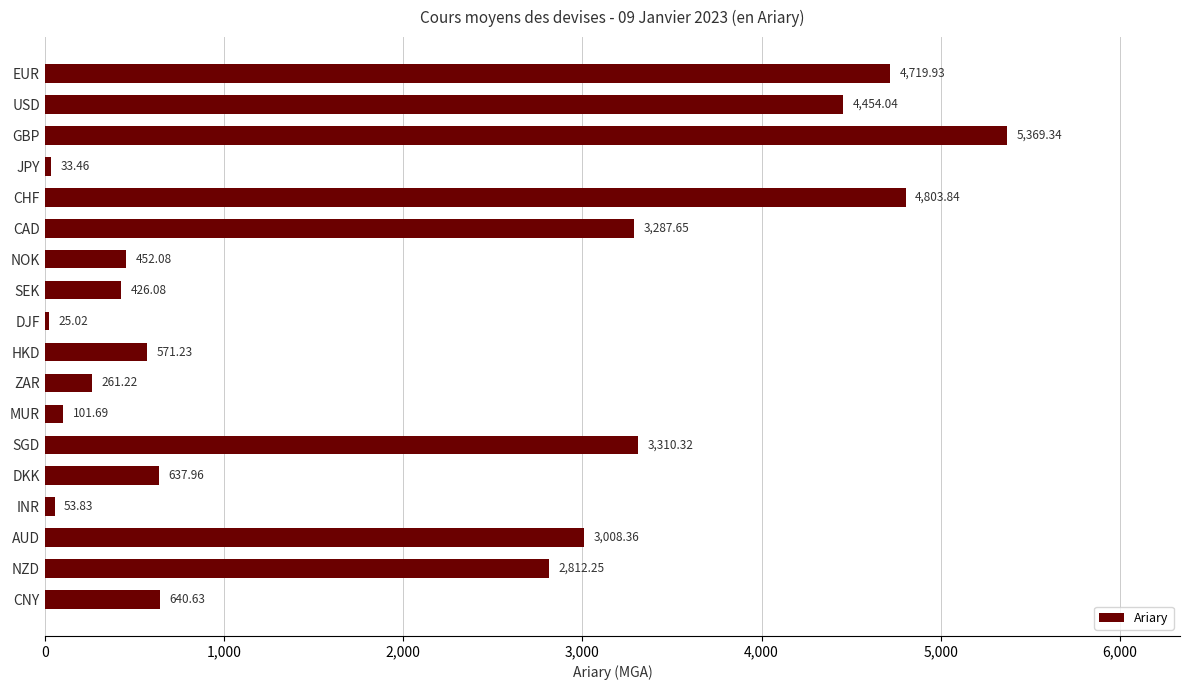

What is the label of the 11th bar from the bottom?

SEK